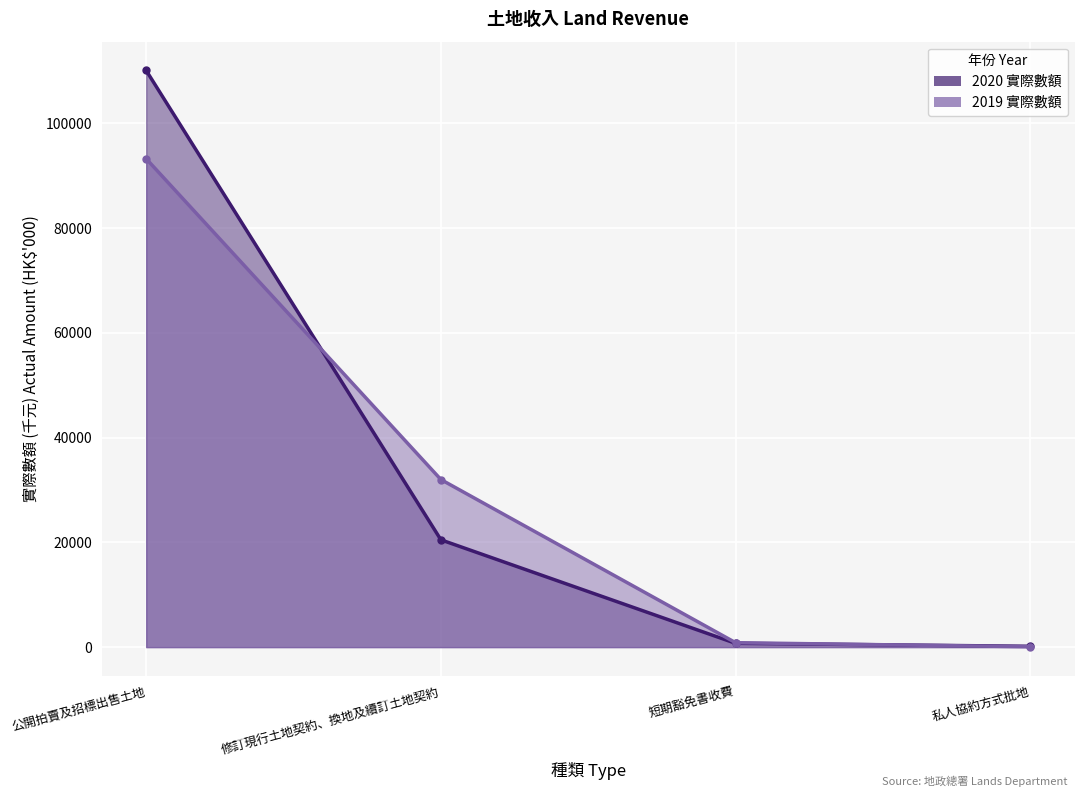

What is the sum of all 2019 實際數額 values?

126172